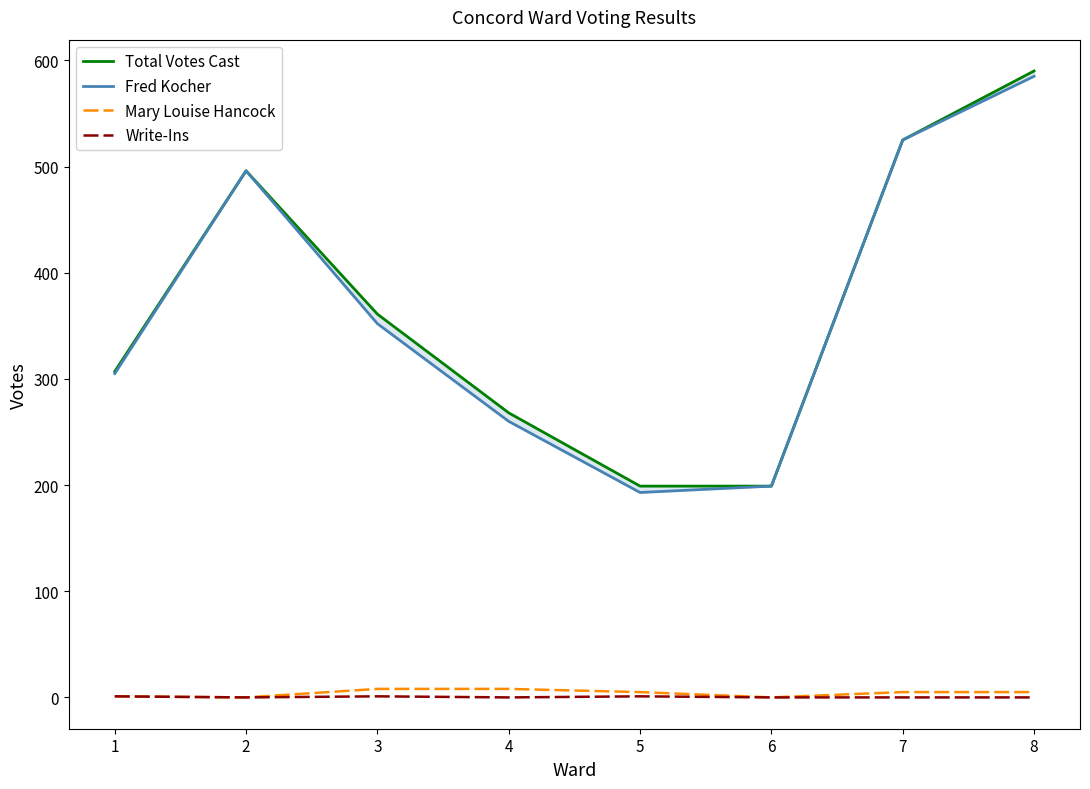

True or false: Mary Louise Hancock and Write-Ins cross at least once.

False